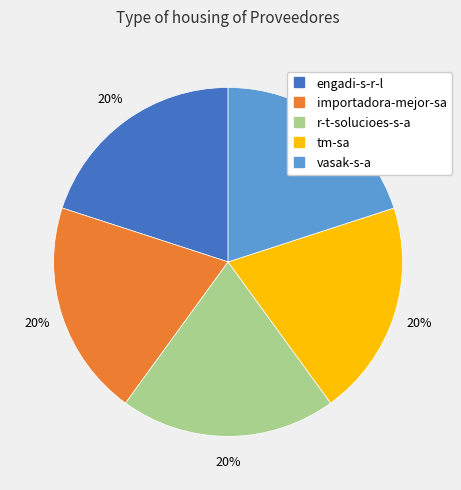

To the nearest percent, what percentage of the pie is tm-sa?

20%